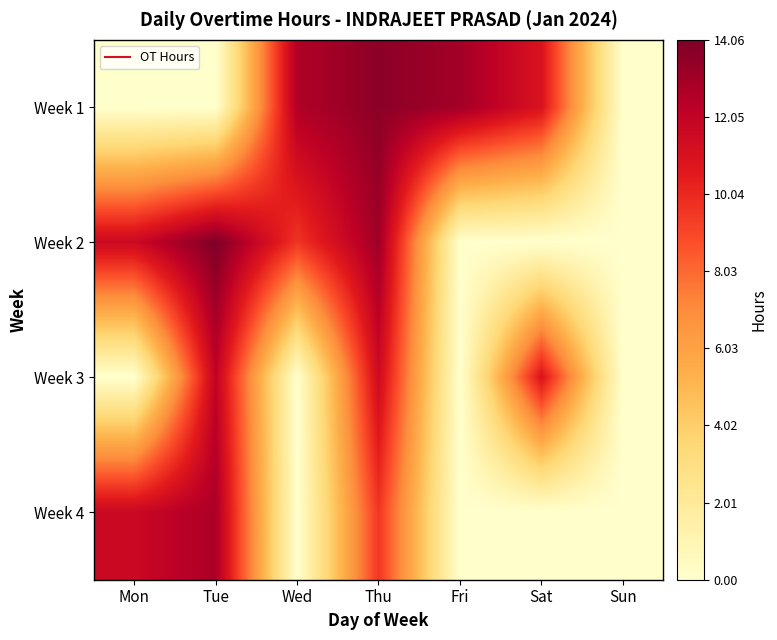

Rank the series by their maximum value, from highest to lowest.

Week 2, Week 1, Week 4, Week 3